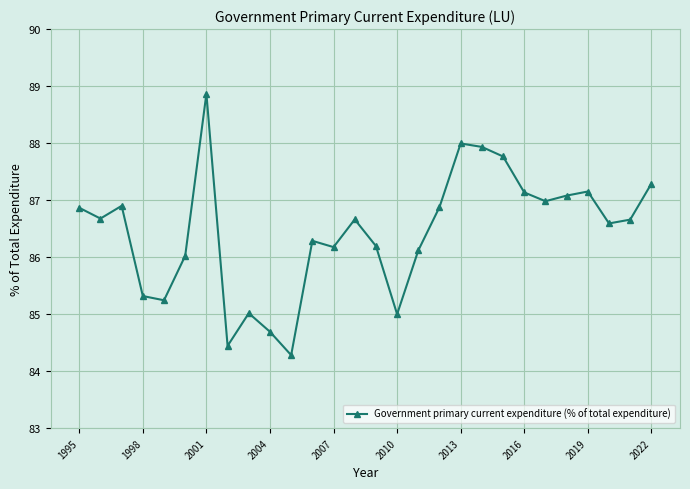

How many lines are shown in the chart?

1